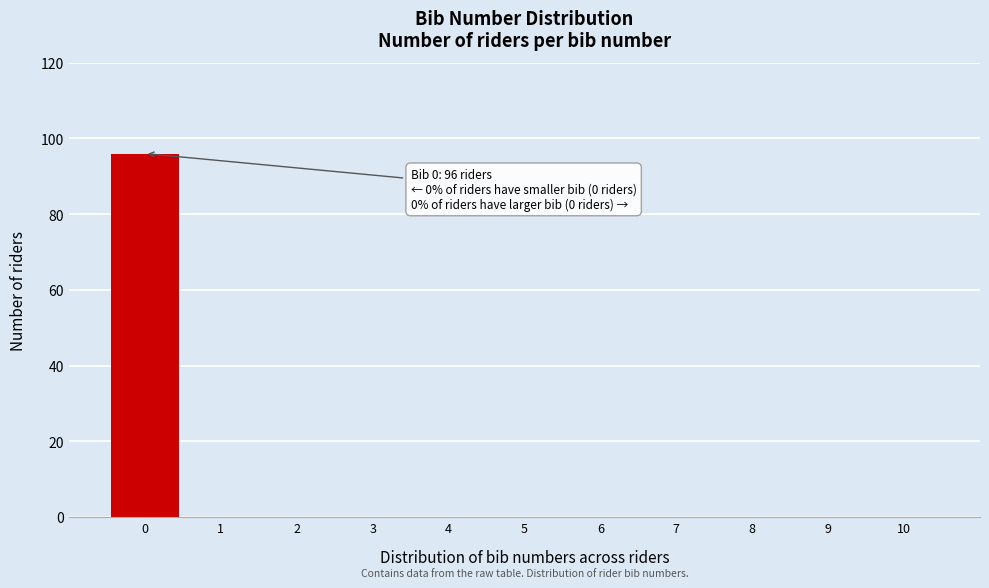

Over which range of the x-axis is the bar tallest?

-0.5 to 0.5